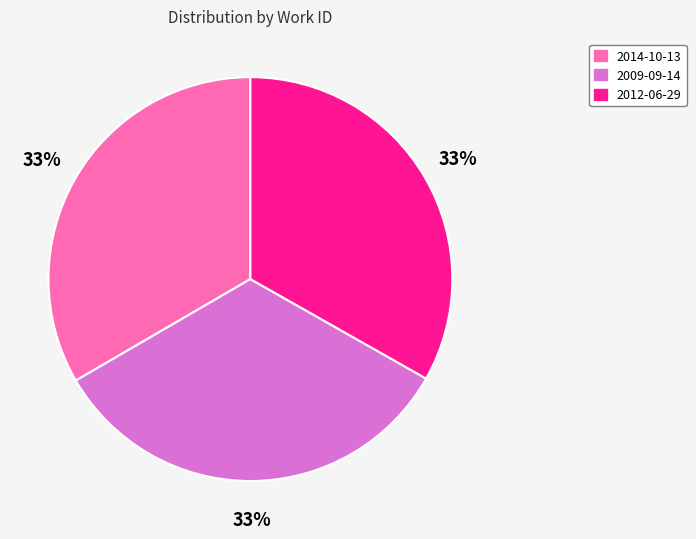

To the nearest percent, what portion does 2009-09-14 represent?

33%